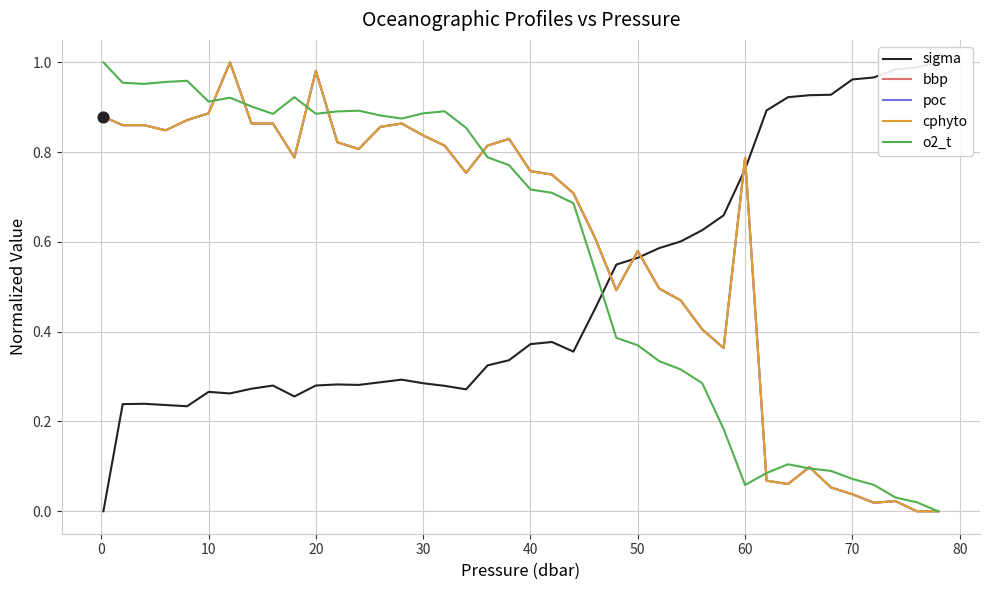

What are all the series names shown in the legend?

sigma, bbp, poc, cphyto, o2_t